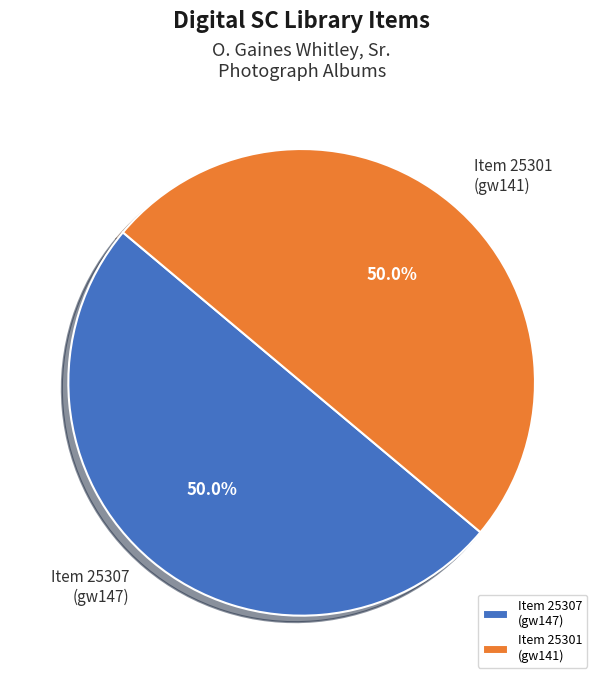

What portion of the pie excludes Item 25307 (gw147)?

50.0%